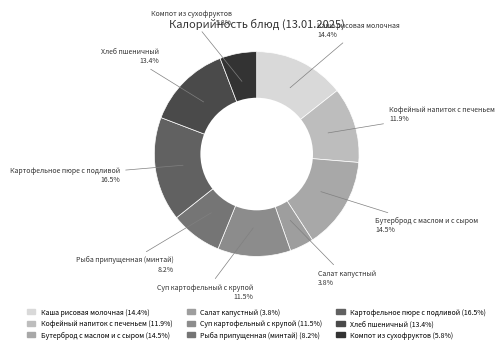

Between Рыба припущенная (минтай) and Суп картофельный с крупой, which is larger?

Суп картофельный с крупой